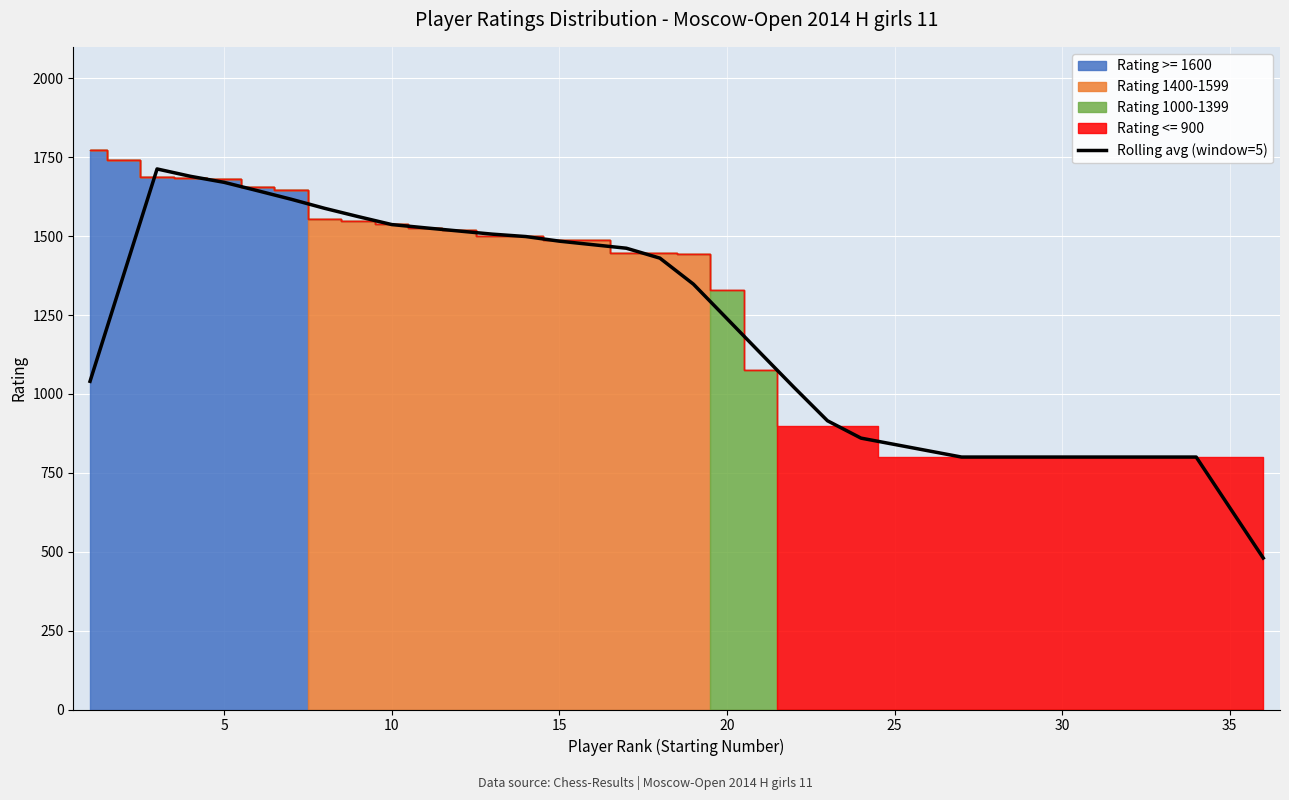

What is the lowest value of the Rolling avg (window=5) series?

480.0